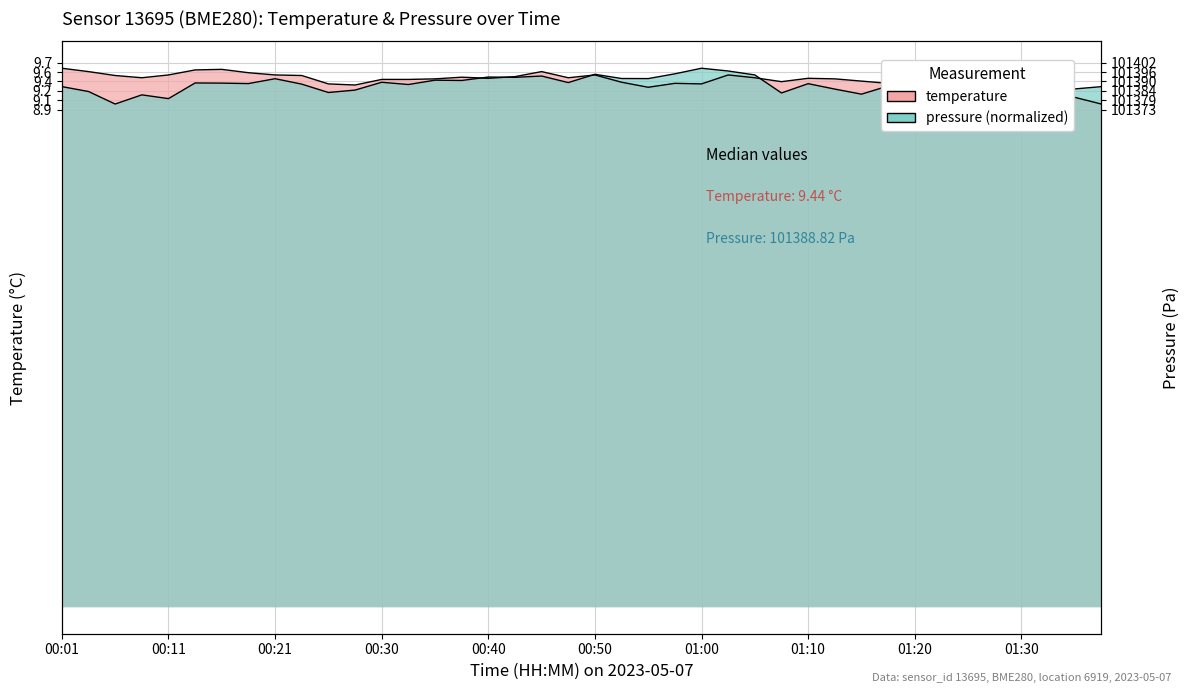

Is it true that temperature equals 3.2 at 00:45?

False